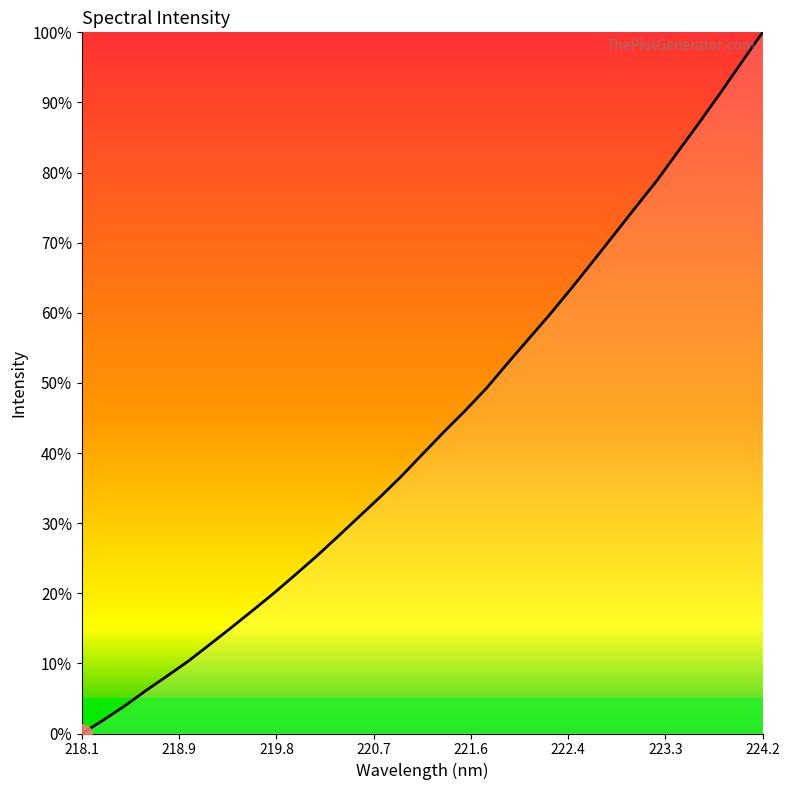

What is the difference between the maximum and minimum values?

100.0